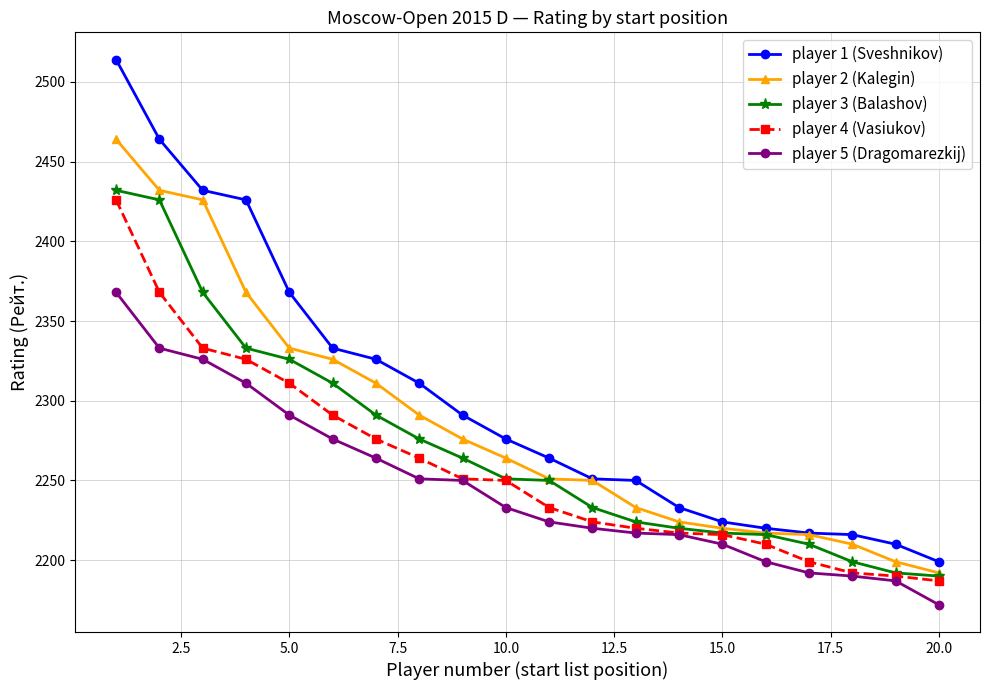

What are all the series names shown in the legend?

player 1 (Sveshnikov), player 2 (Kalegin), player 3 (Balashov), player 4 (Vasiukov), player 5 (Dragomarezkij)